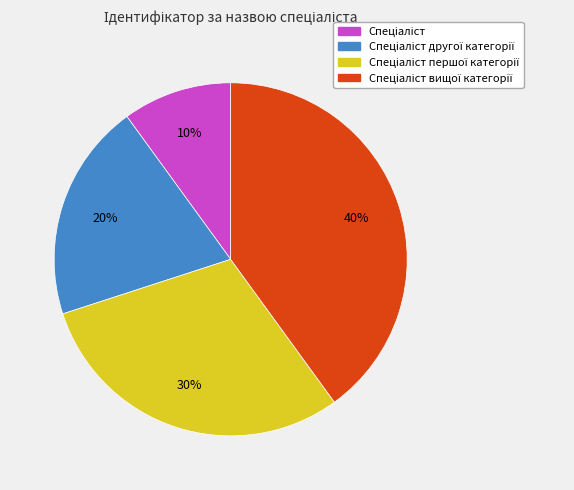

How many segments does this pie chart have?

4